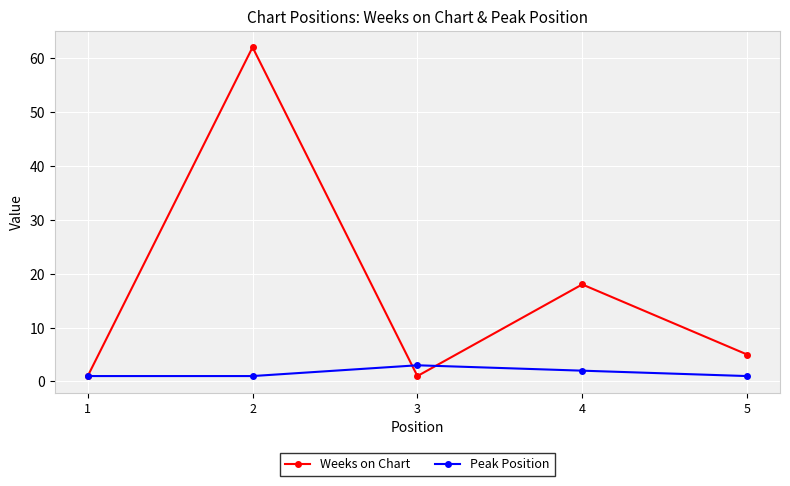

How many interior local valleys does the Weeks on Chart series have?

1